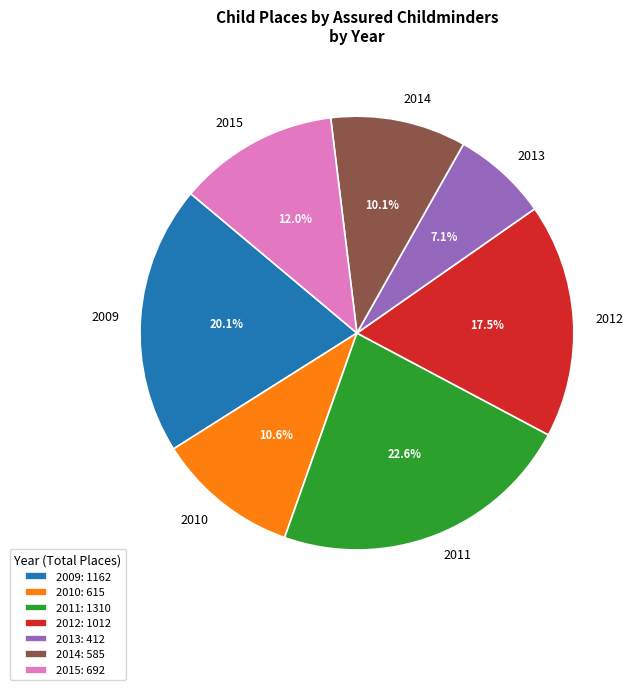

Is 2012: 1012 the majority of the pie?

No